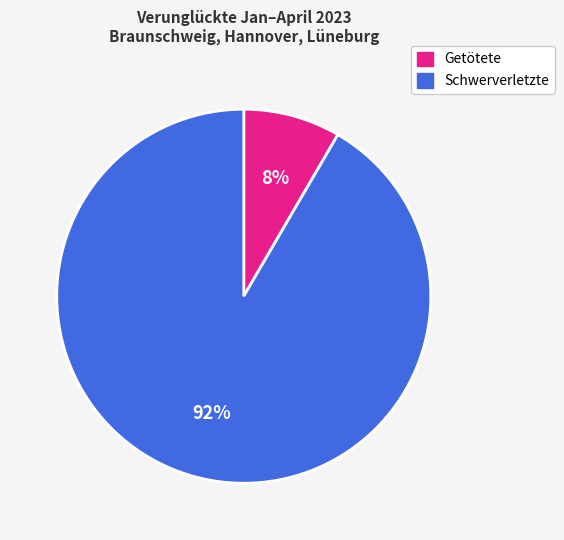

How many segments does this pie chart have?

2